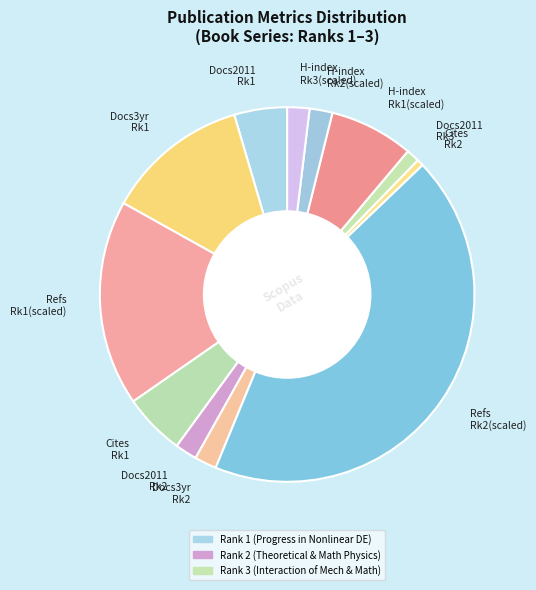

Does Docs2011 Rk2 account for over 50% of the chart?

No